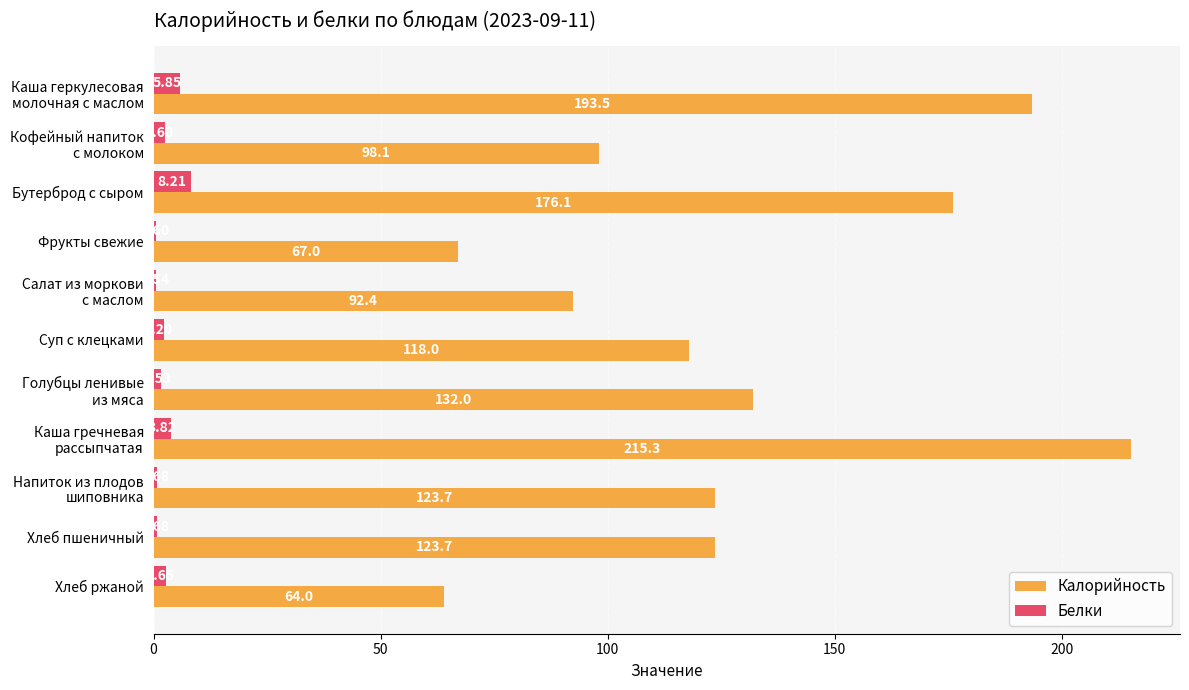

Which series has the largest total across all categories?

Калорийность